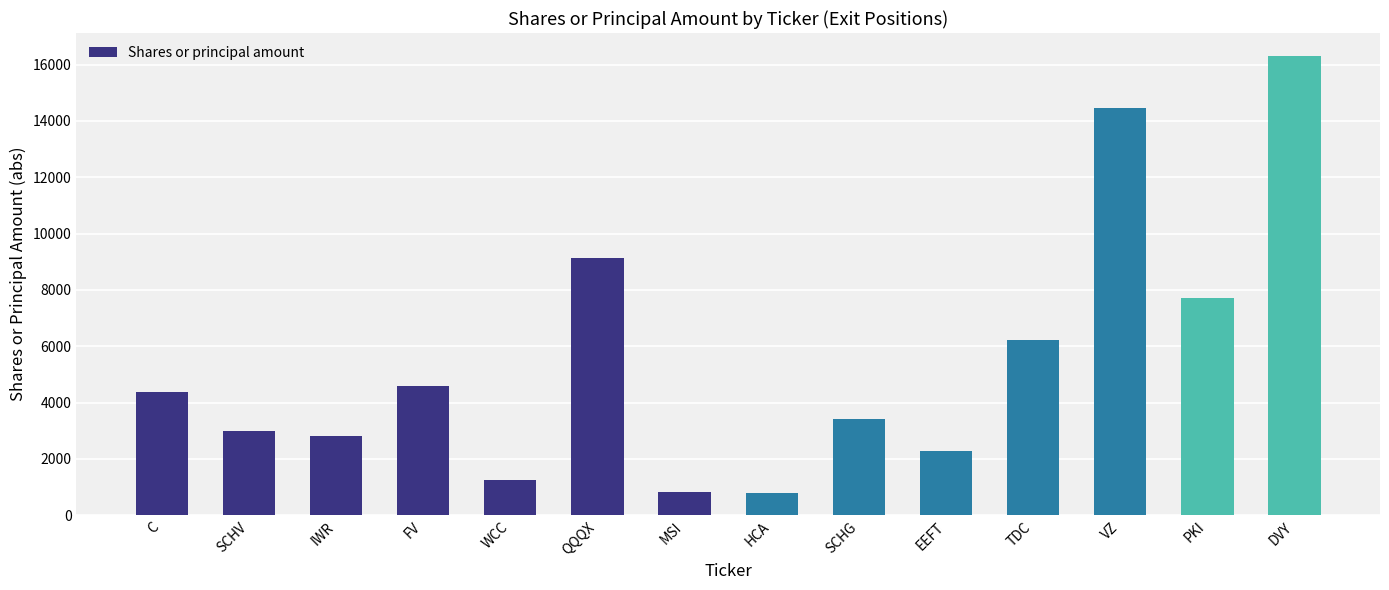

At which label is the value closest to 8556?

QQQX